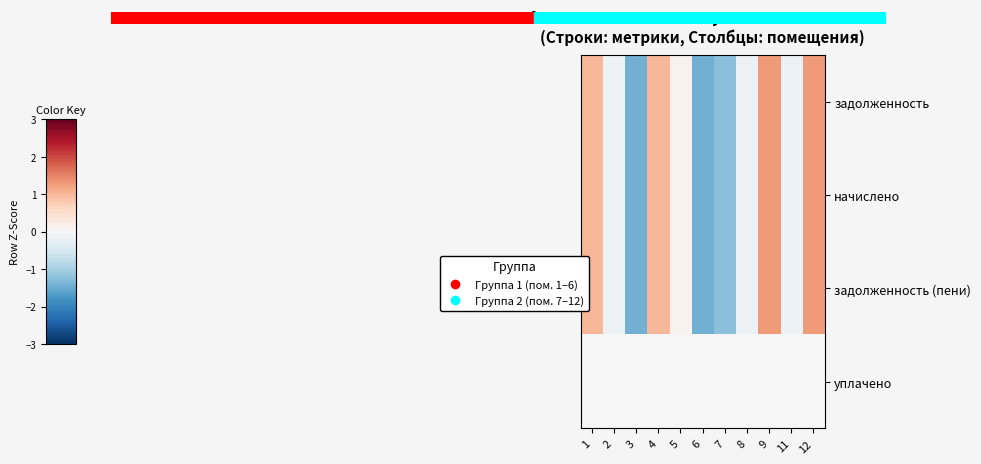

What is the greatest value displayed?

1.3